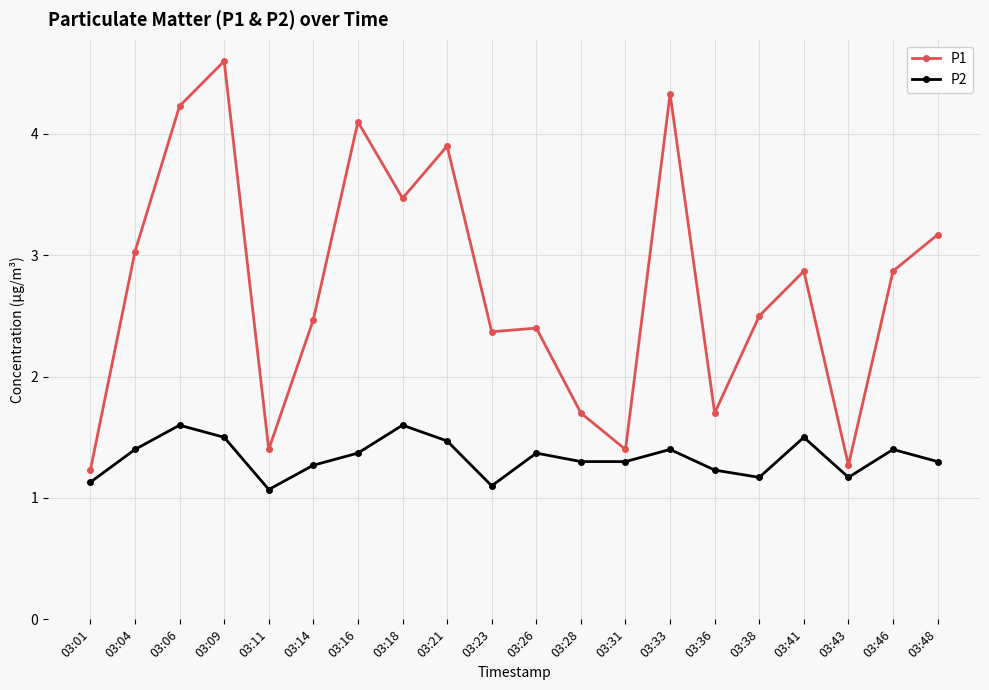

What is the average value of the P1 series?

2.8